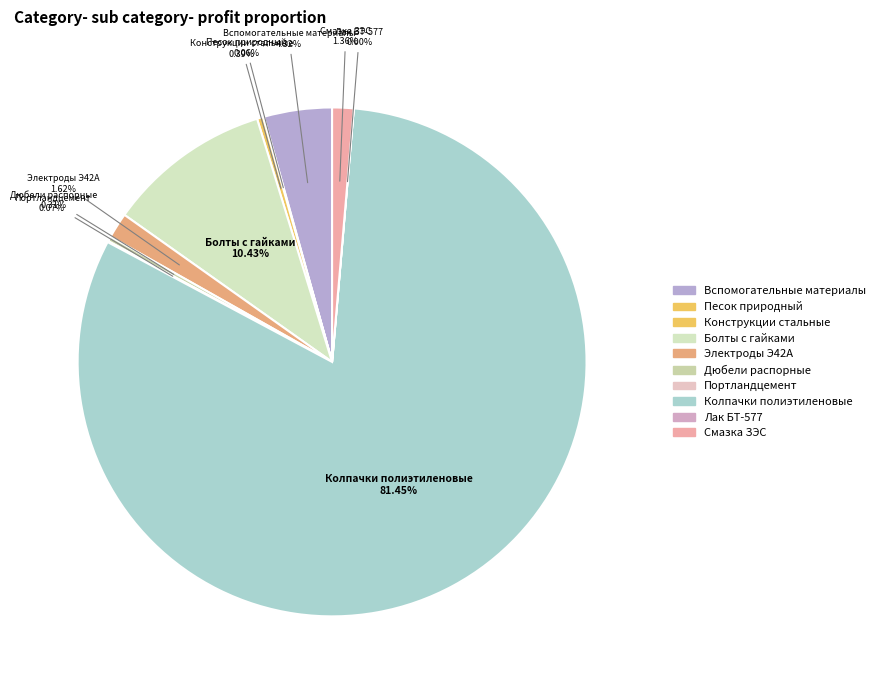

Which slice is the largest?

Колпачки полиэтиленовые